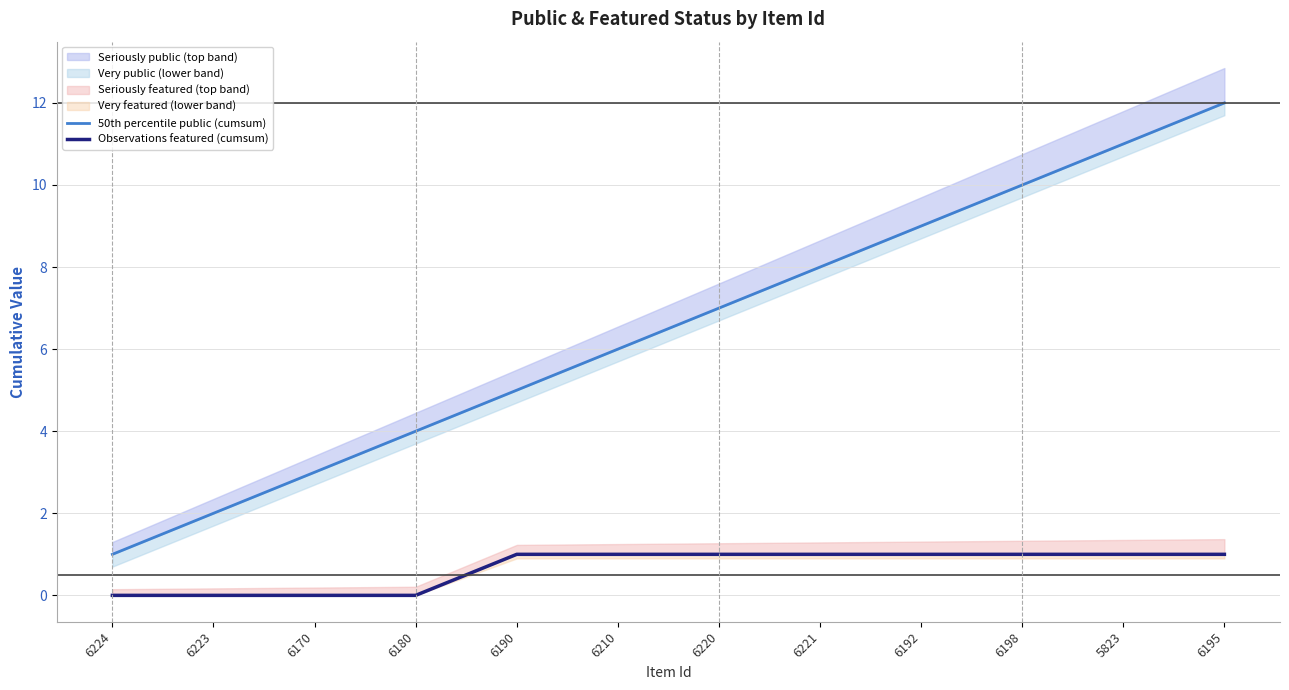

How many distinct data groups are displayed?

2